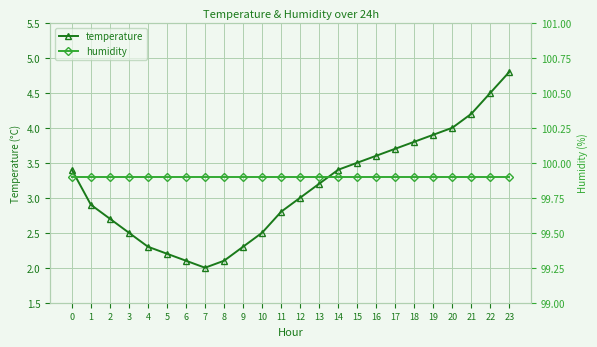

What is the greatest value displayed?

99.9